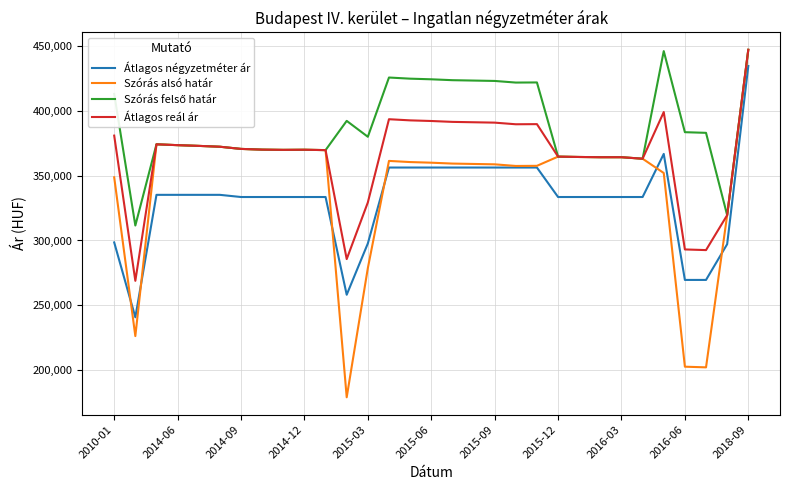

Which series has the widest spread of values?

Szórás alsó határ